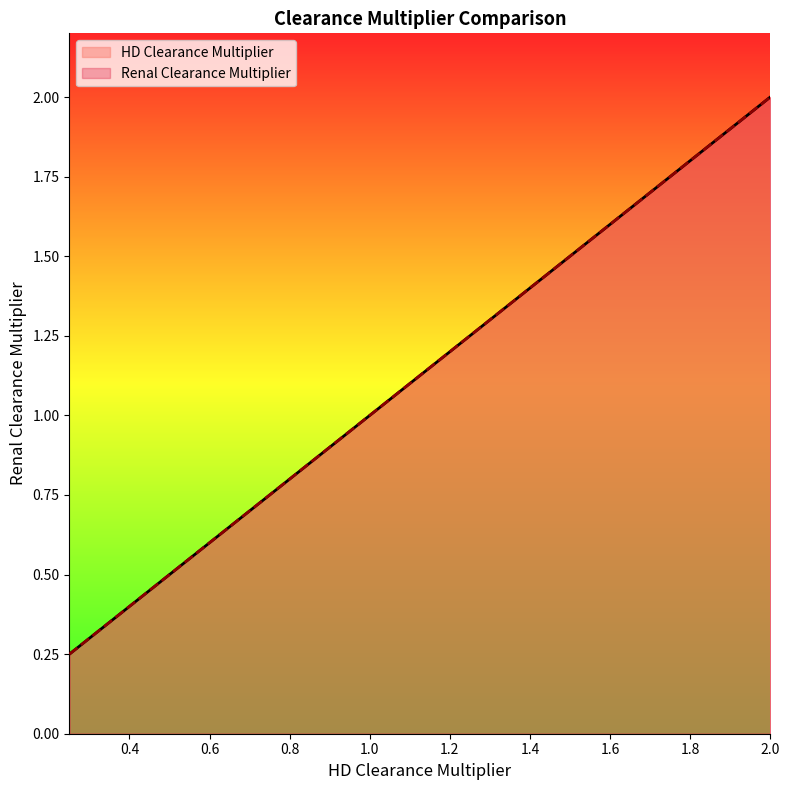

Which series has the widest spread of values?

HD Clearance Multiplier